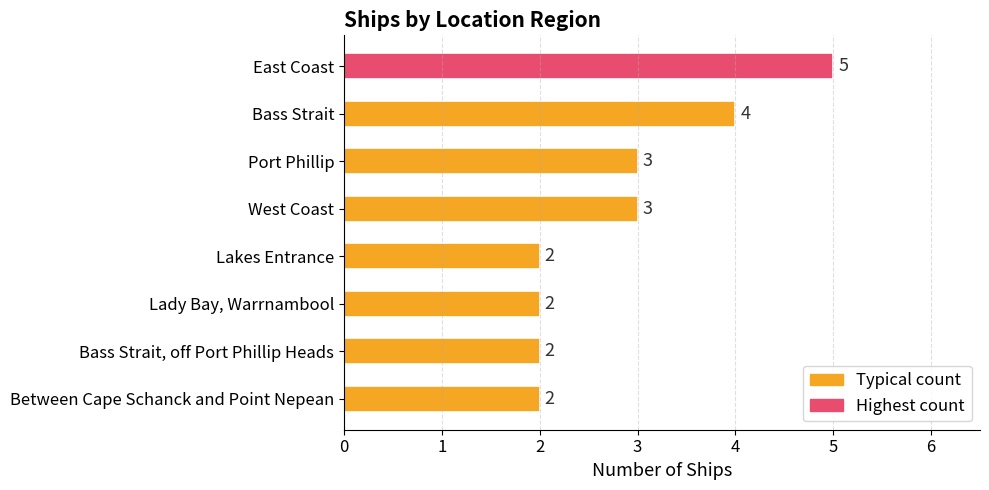

Are the bars grouped side by side (vs. stacked)?

No